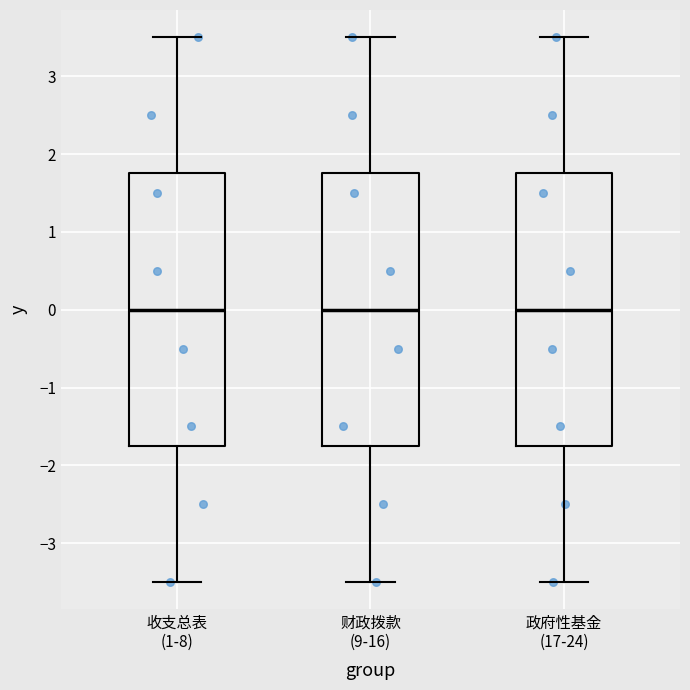

Reading left to right, transcribe this box plot: for each box, give where its median line is, the range the box spans, and where its two whiskers end, as read against the y-axis. The values are not printed on the chart, so give them approximately, as read against the axis.

收支总表 (1-8): median 0.0, box -1.7 to 1.8, whiskers -3.5 to 3.5
财政拨款 (9-16): median 0.0, box -1.7 to 1.8, whiskers -3.5 to 3.5
政府性基金 (17-24): median 0.0, box -1.7 to 1.8, whiskers -3.5 to 3.5